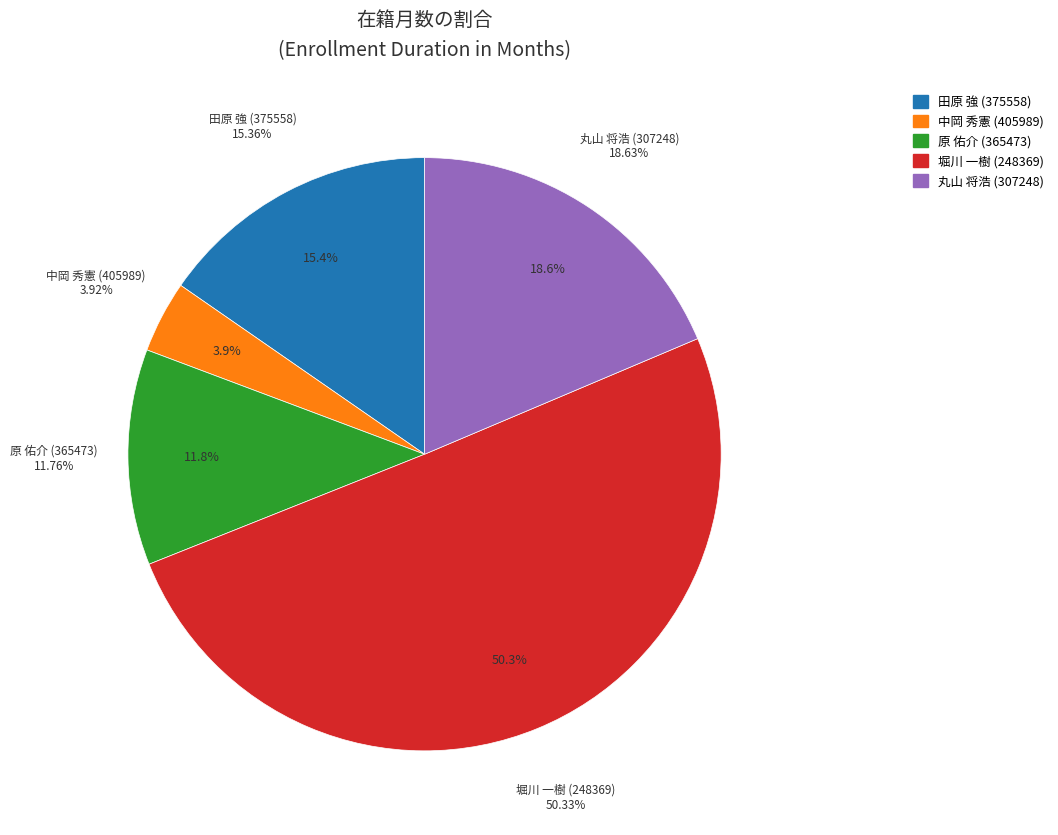

To the nearest percent, what percentage of the pie is 堀川 一樹 (248369)?

50%